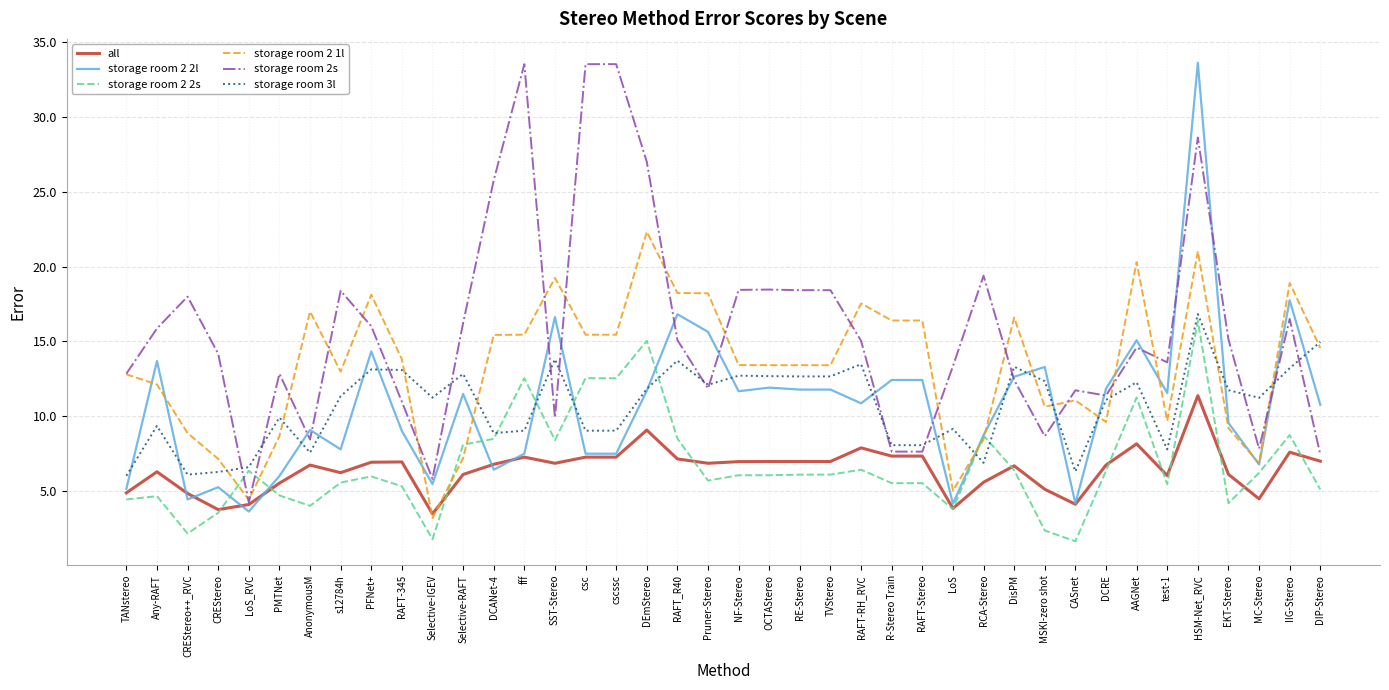

What is the average value of the storage room 2s series?

15.7